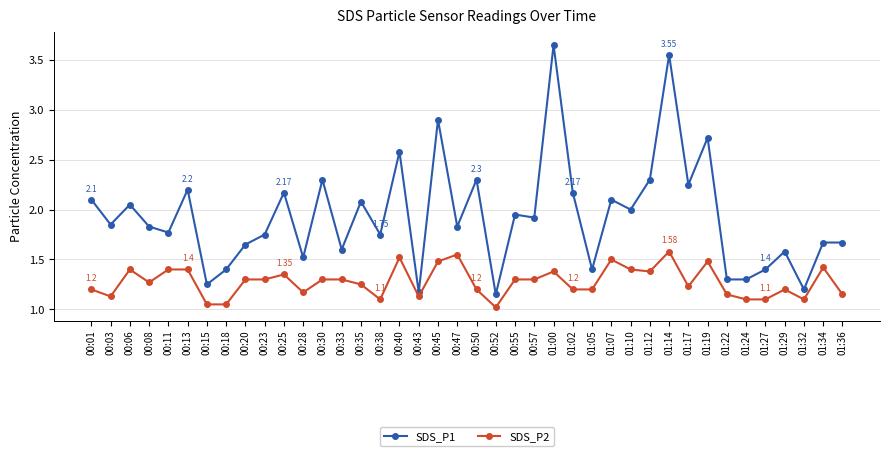

What is the total value across all series at 00:11?

3.2